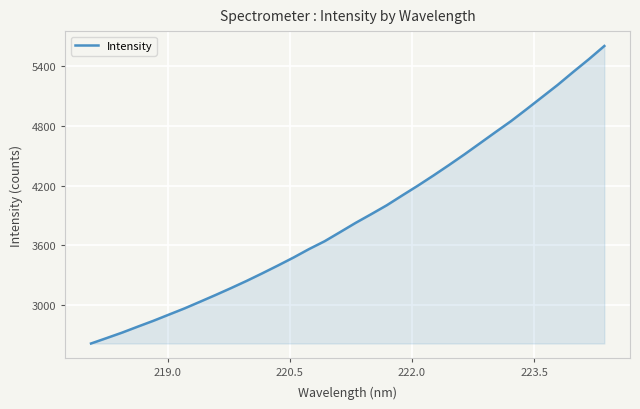

What is the smallest value displayed?

2611.2